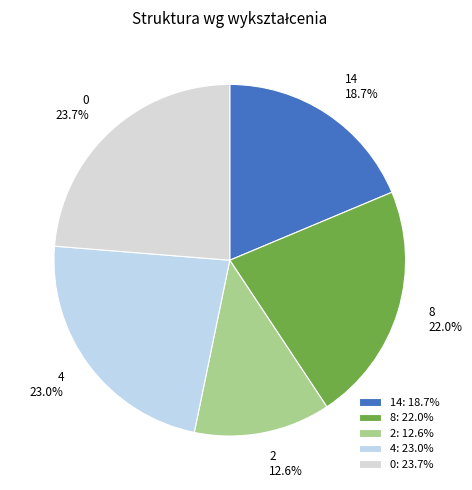

How many slices are in this pie chart?

5